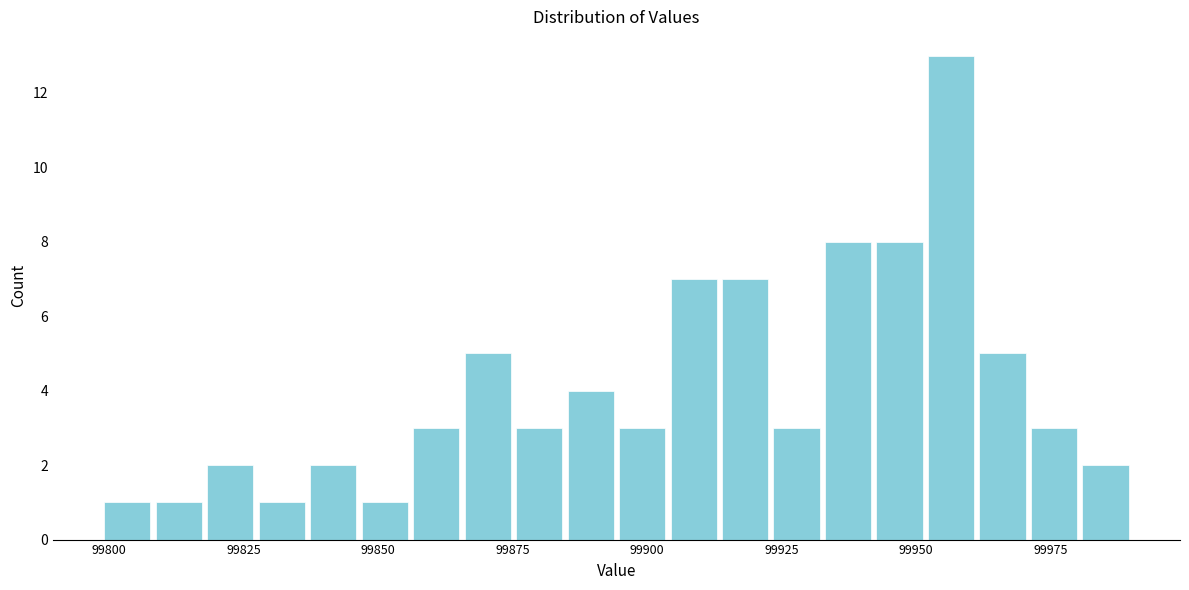

Read against the x-axis, roughly where is the centre of the tallest bar?

99955